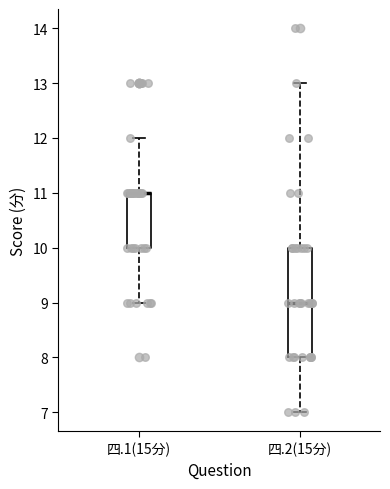

Reading left to right, transcribe this box plot: for each box, give where its median line is, the range the box spans, and where its two whiskers end, as read against the y-axis. The values are not printed on the chart, so give them approximately, as read against the axis.

四.1(15分): median 11 (drawn on the box's upper edge), box 10 to 11, whiskers 9 to 12
四.2(15分): median 9, box 8 to 10, whiskers 7 to 13